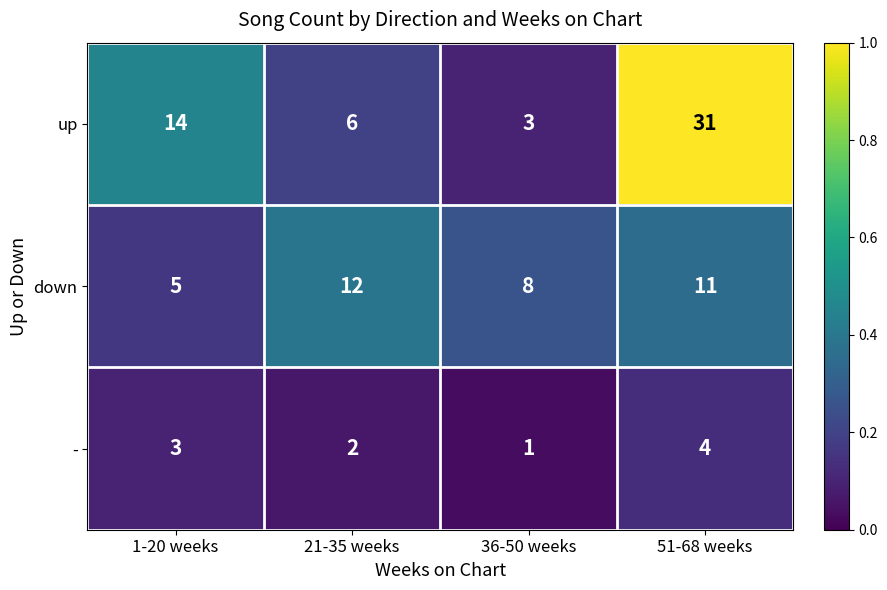

The down series shows 5 at 36-50 weeks. True or false?

False